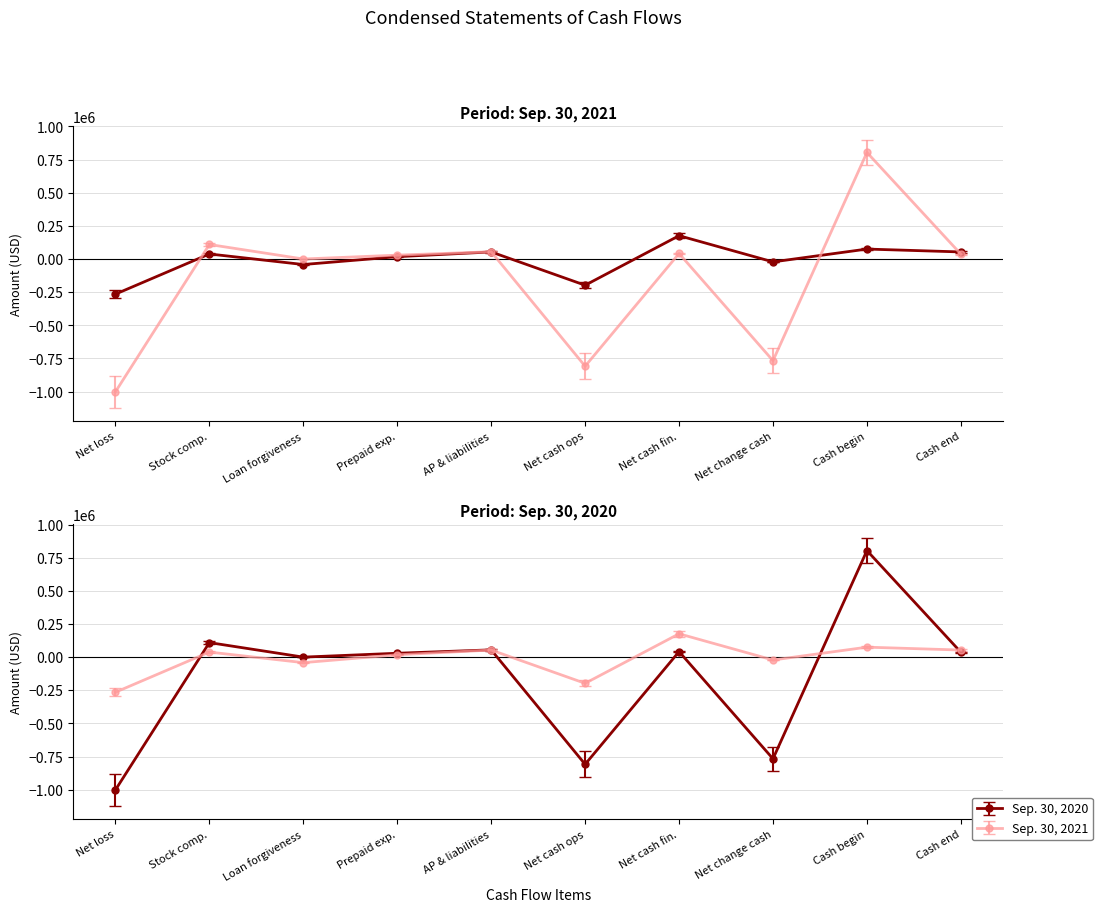

The value of Sep. 30, 2020 at AP & liabilities is 15599. True or false?

False